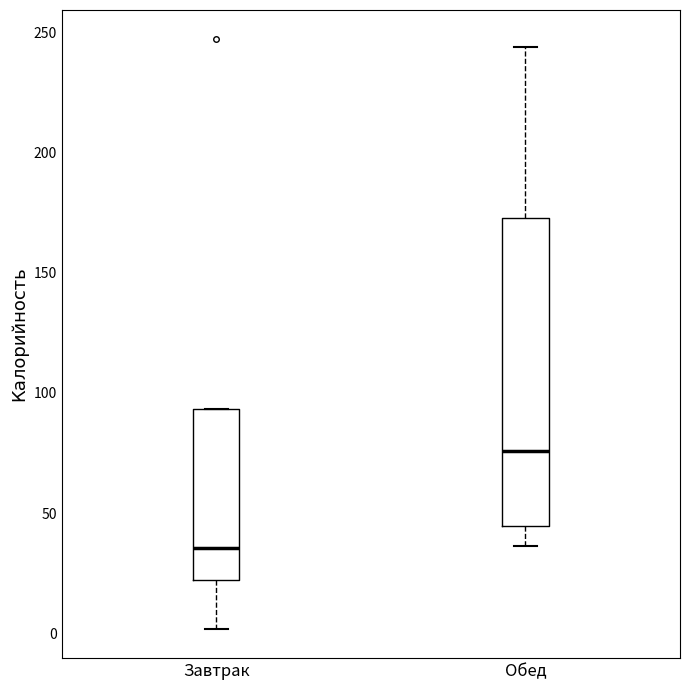

Which box has the lowest median line?

Завтрак